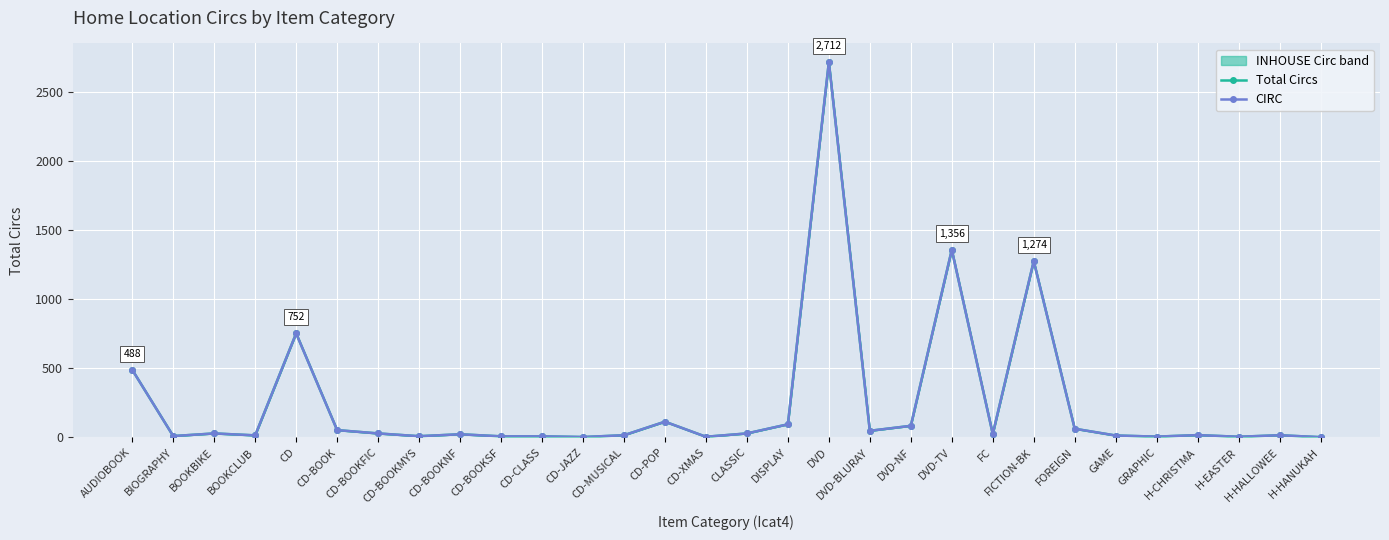

What is the total value across all series at BOOKCLUB?

28